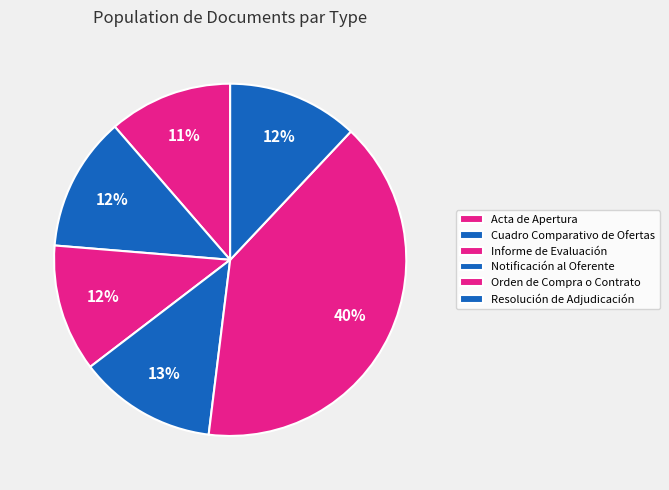

To the nearest percent, what is the combined percentage of Orden de Compra o Contrato and Notificación al Oferente?

53%